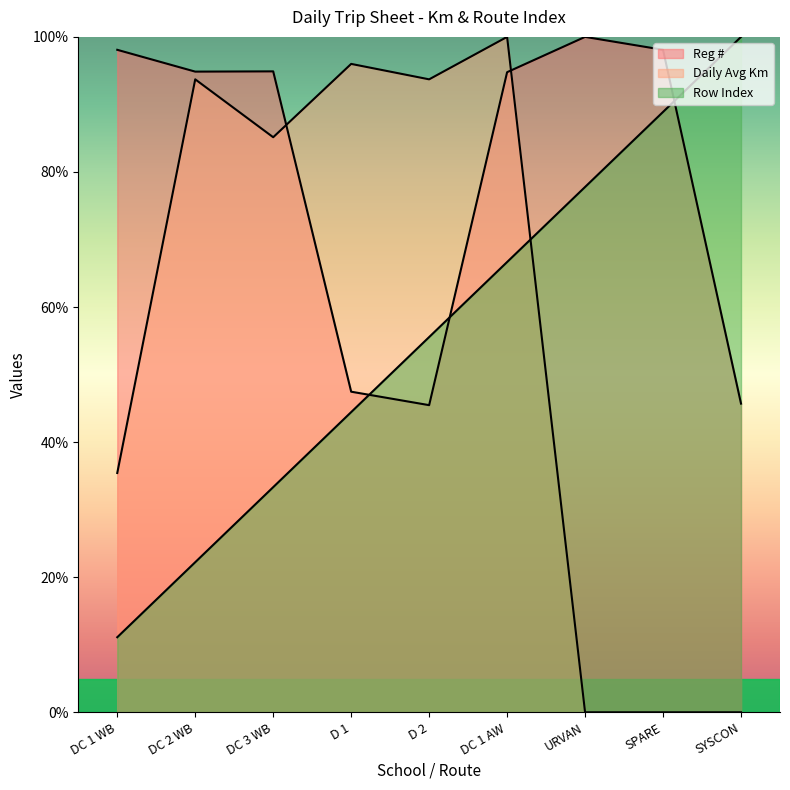

What is the label of the 1st point from the left?

DC 1 WB